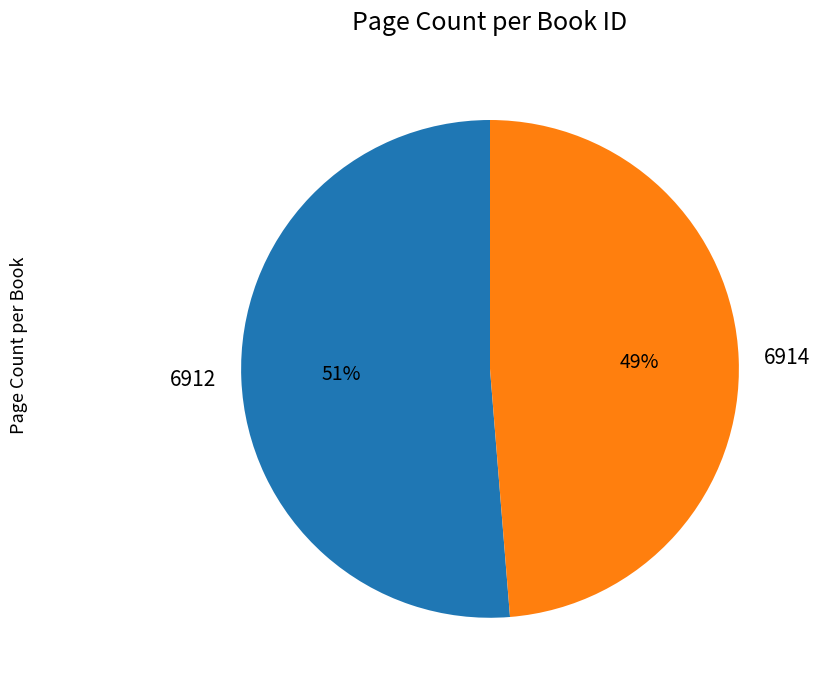

Which category accounts for the majority?

6912